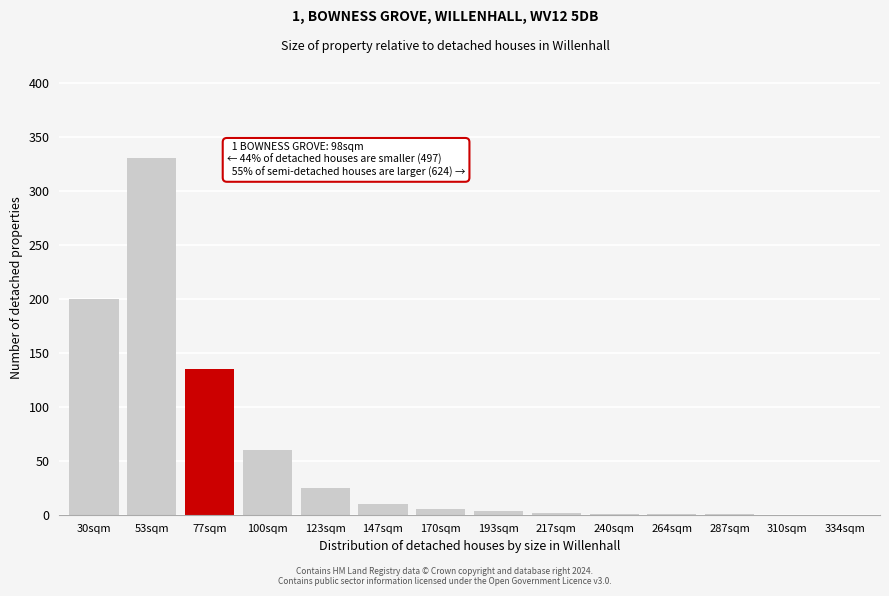

What is the greatest value displayed?

330